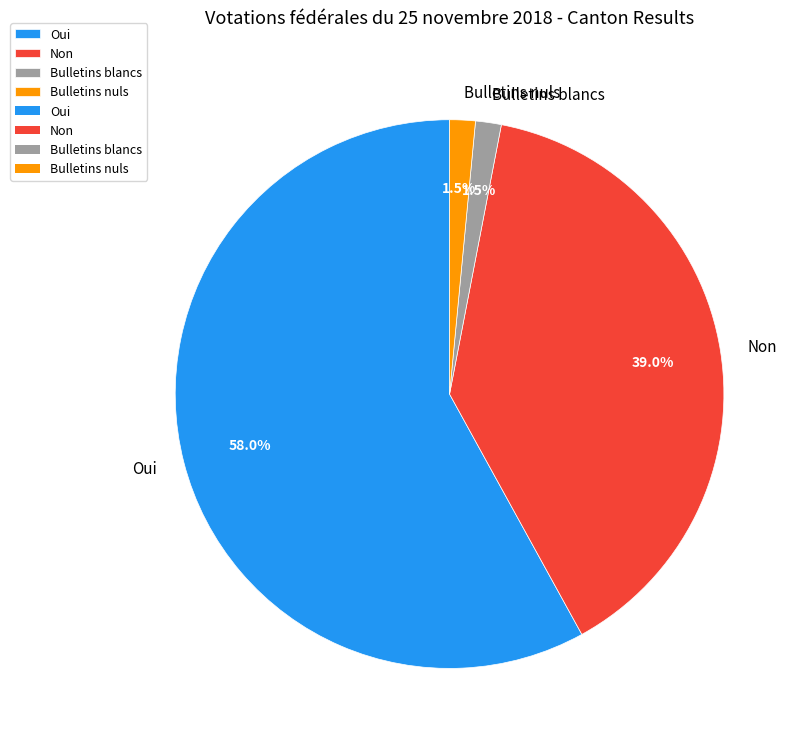

To the nearest percent, what portion does Oui represent?

58%